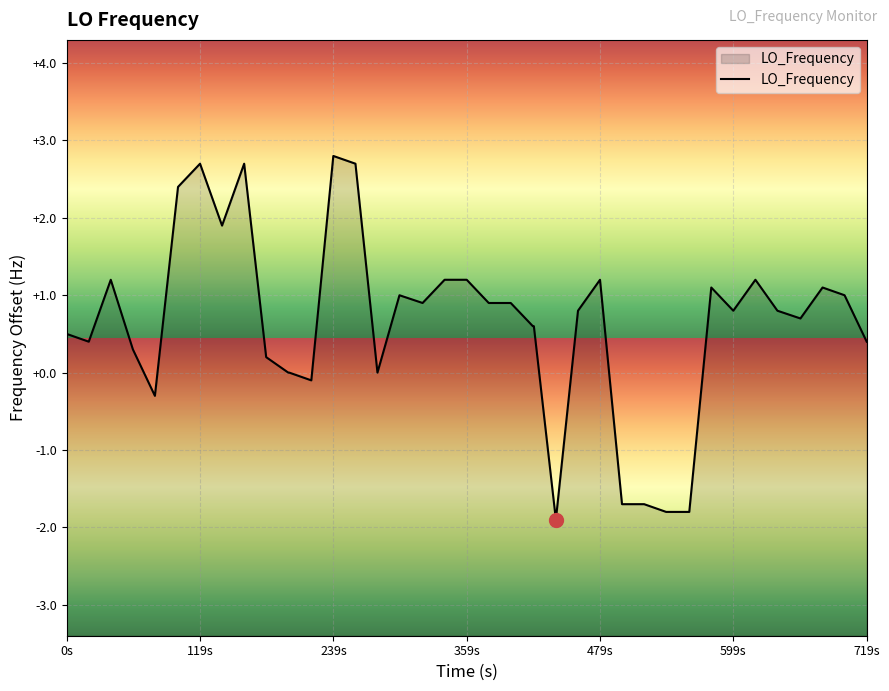

How many lines are shown in the chart?

1